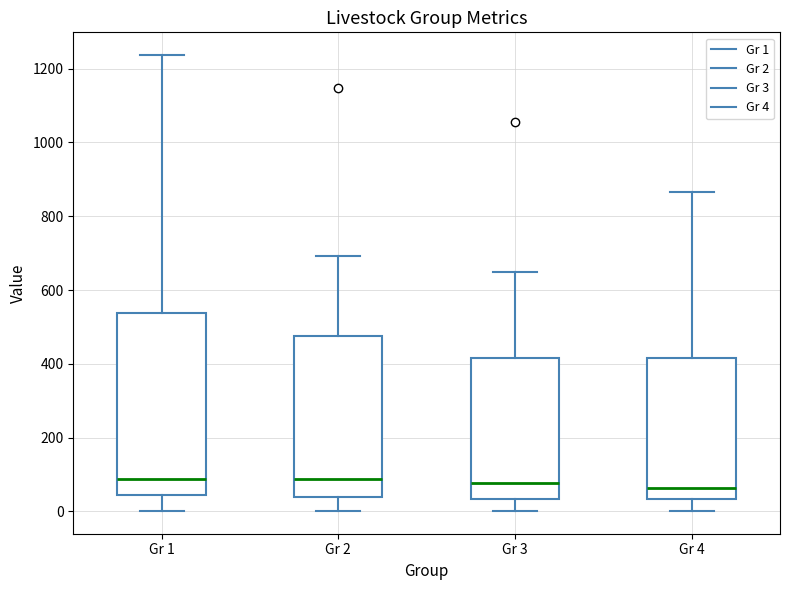

Comparing the boxes themselves (not the whiskers), which one is the tallest?

Gr 1